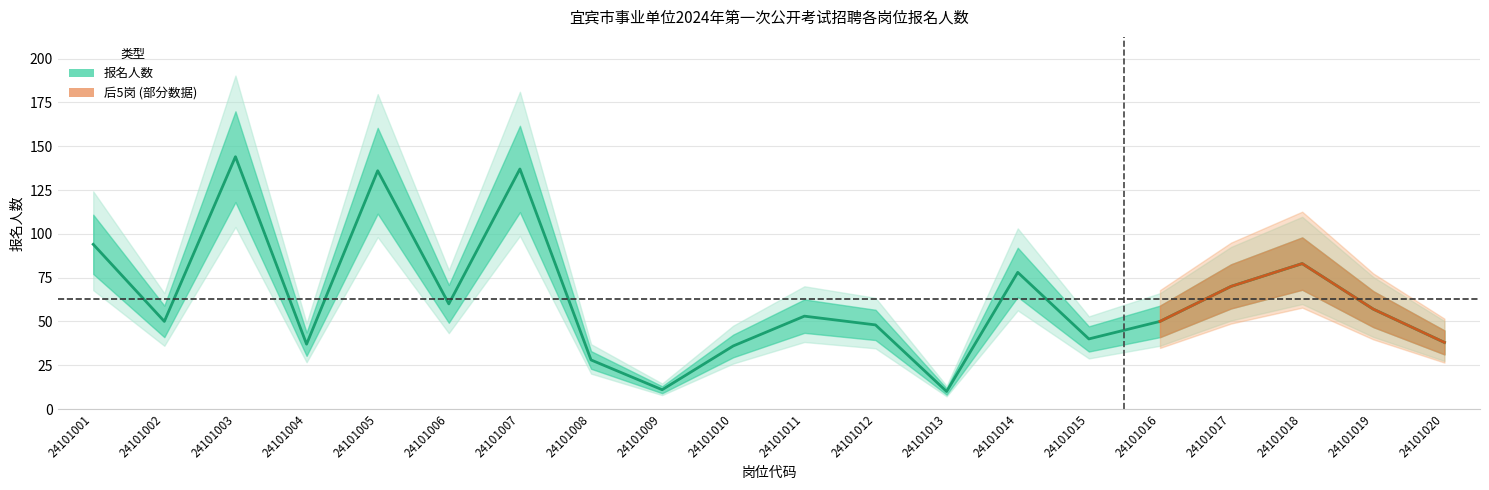

What is the sum of all values?

1260